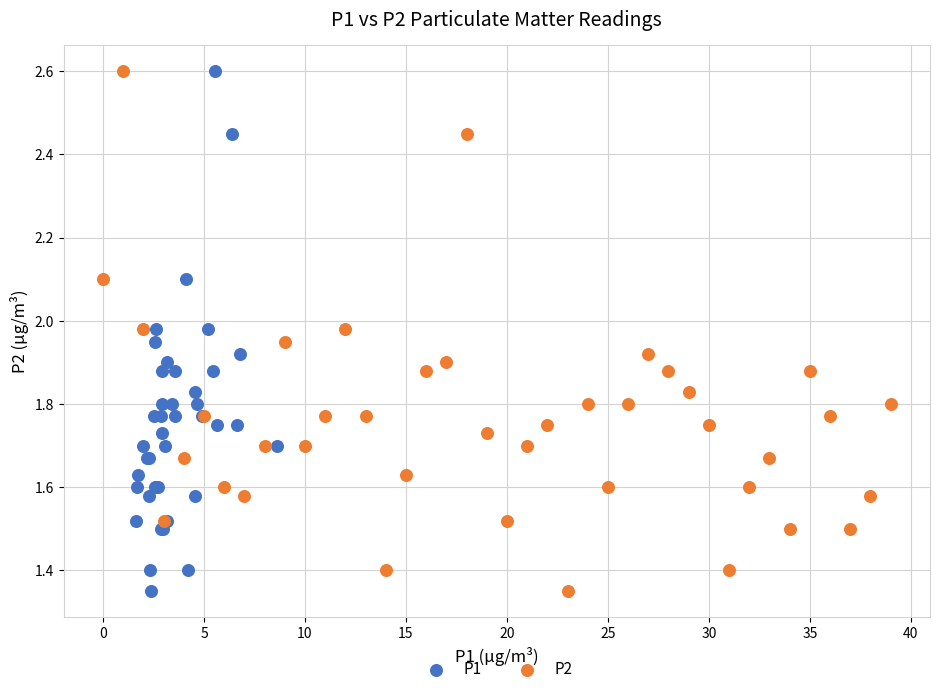

What are all the series names shown in the legend?

P1, P2